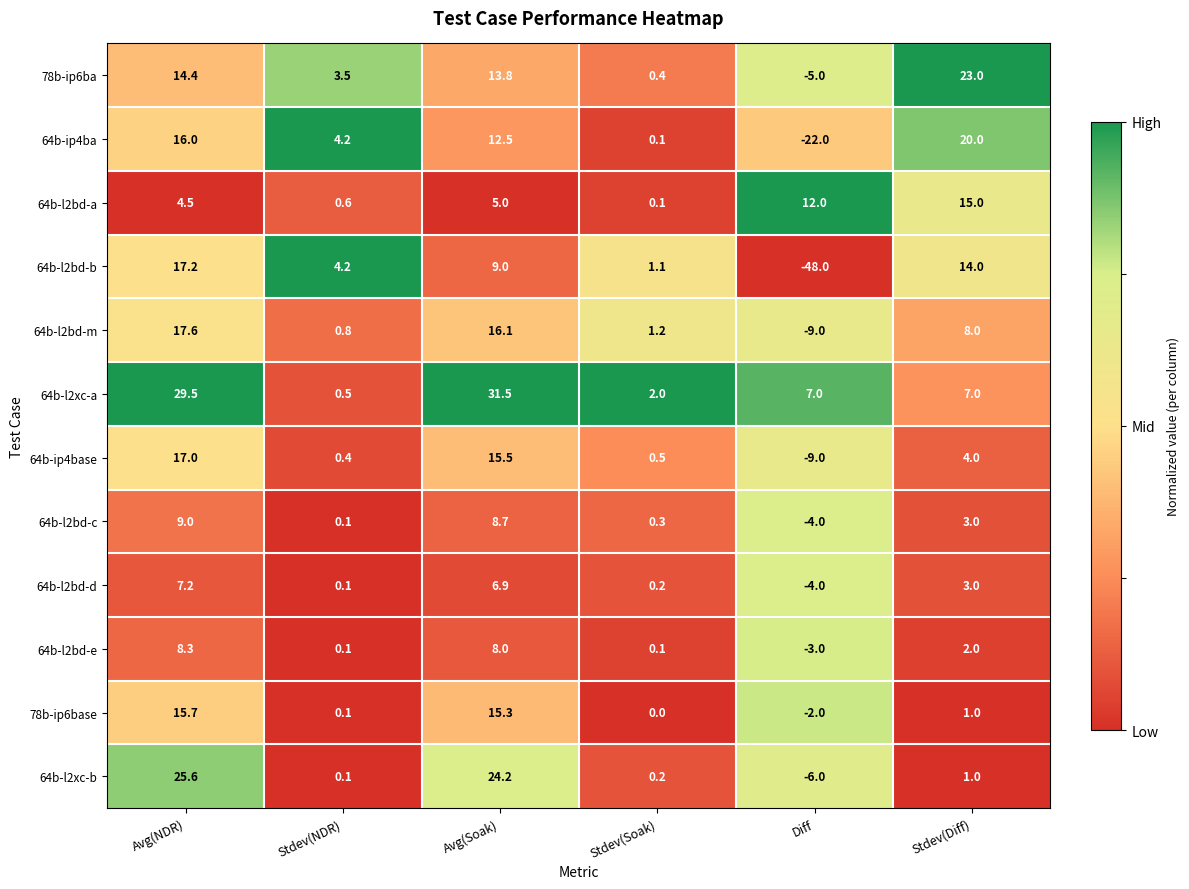

List the labels in order of 64b-ip4ba value, smallest first.

Diff, Stdev(Soak), Stdev(NDR), Avg(Soak), Avg(NDR), Stdev(Diff)